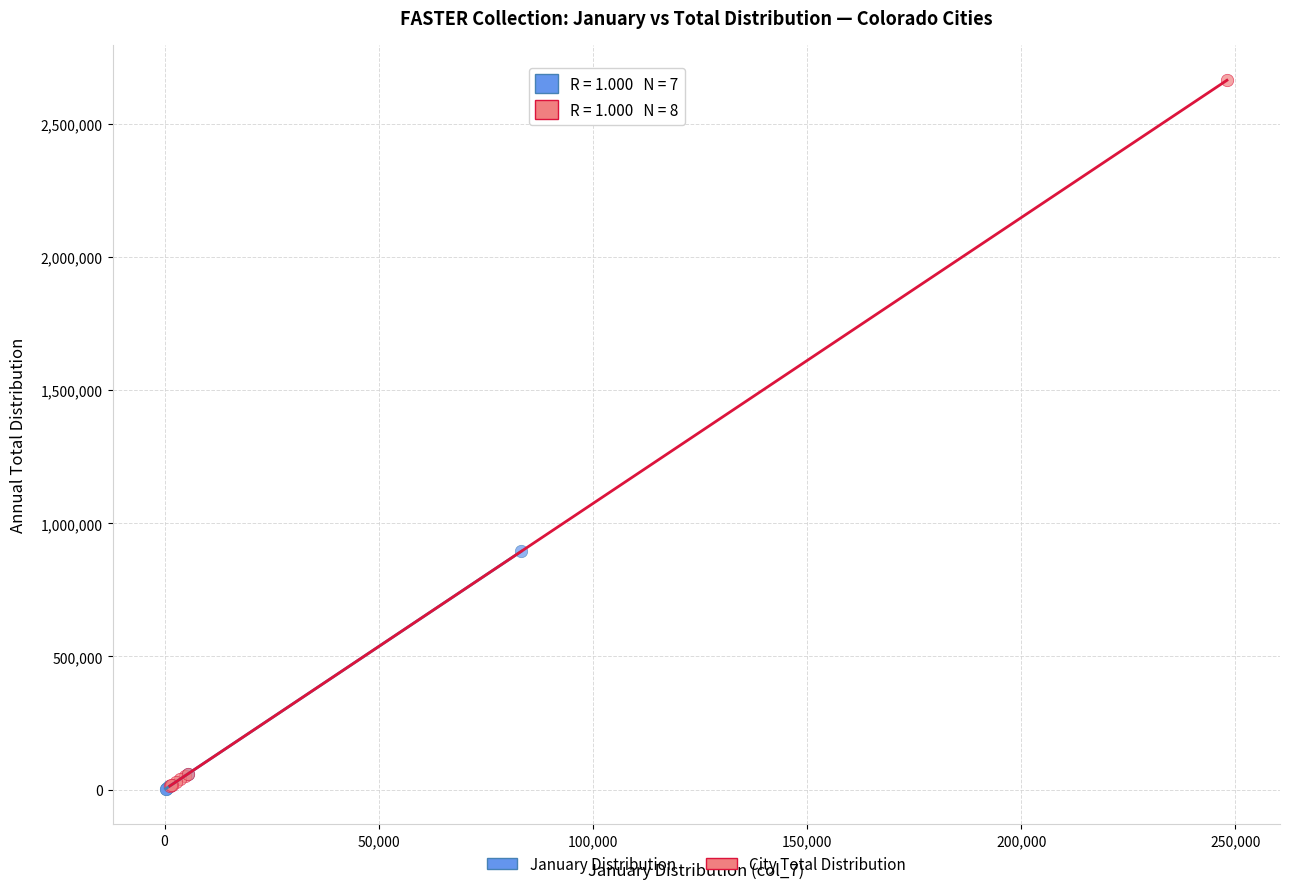

Which series has the widest spread of Y values?

City Total Distribution